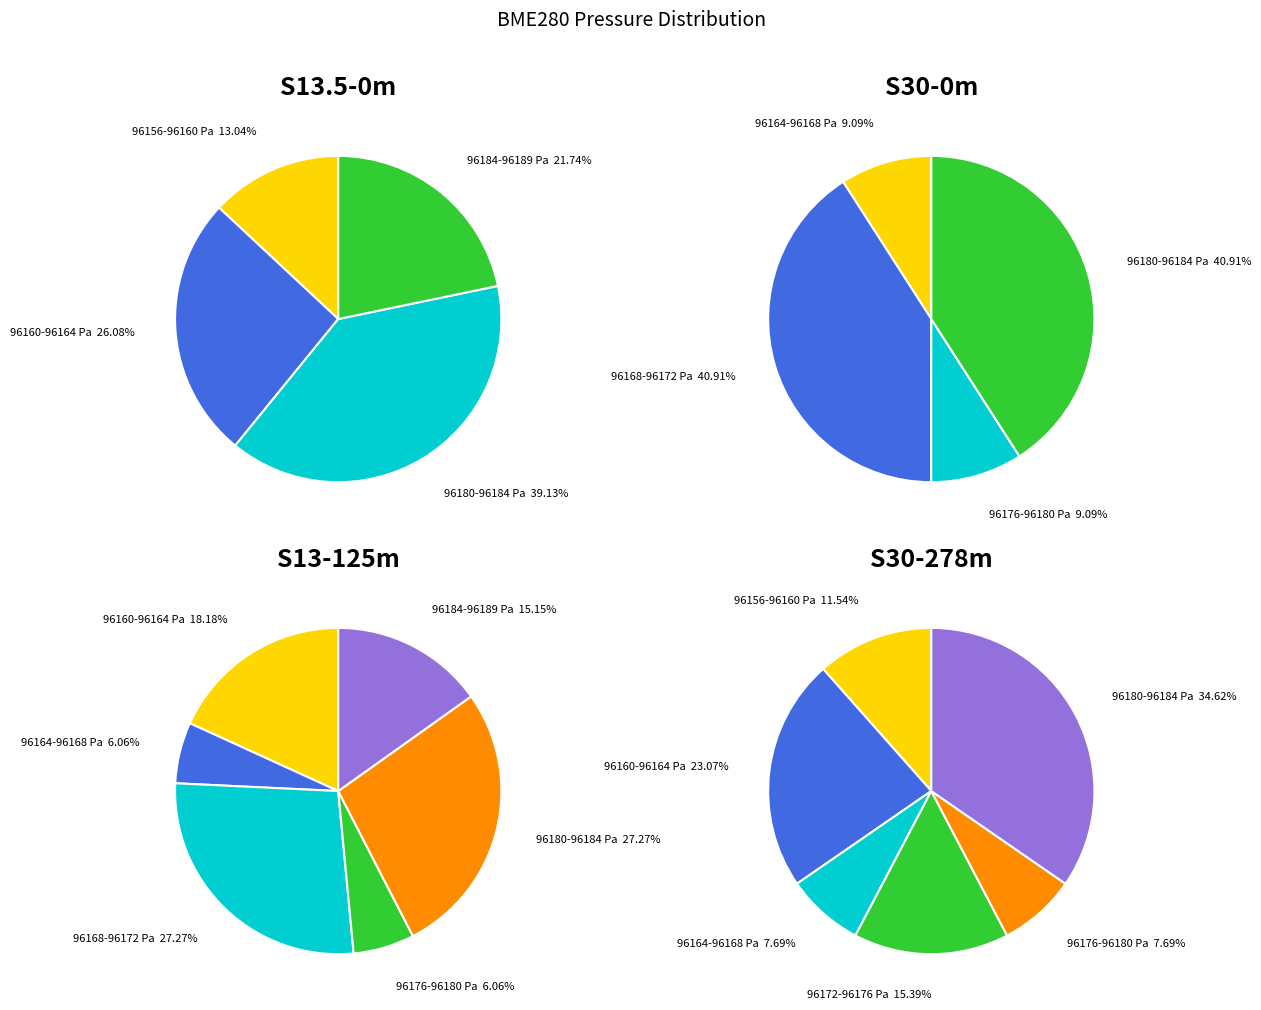

Approximately how many times larger is the value at 82 compared to 82?

1.0